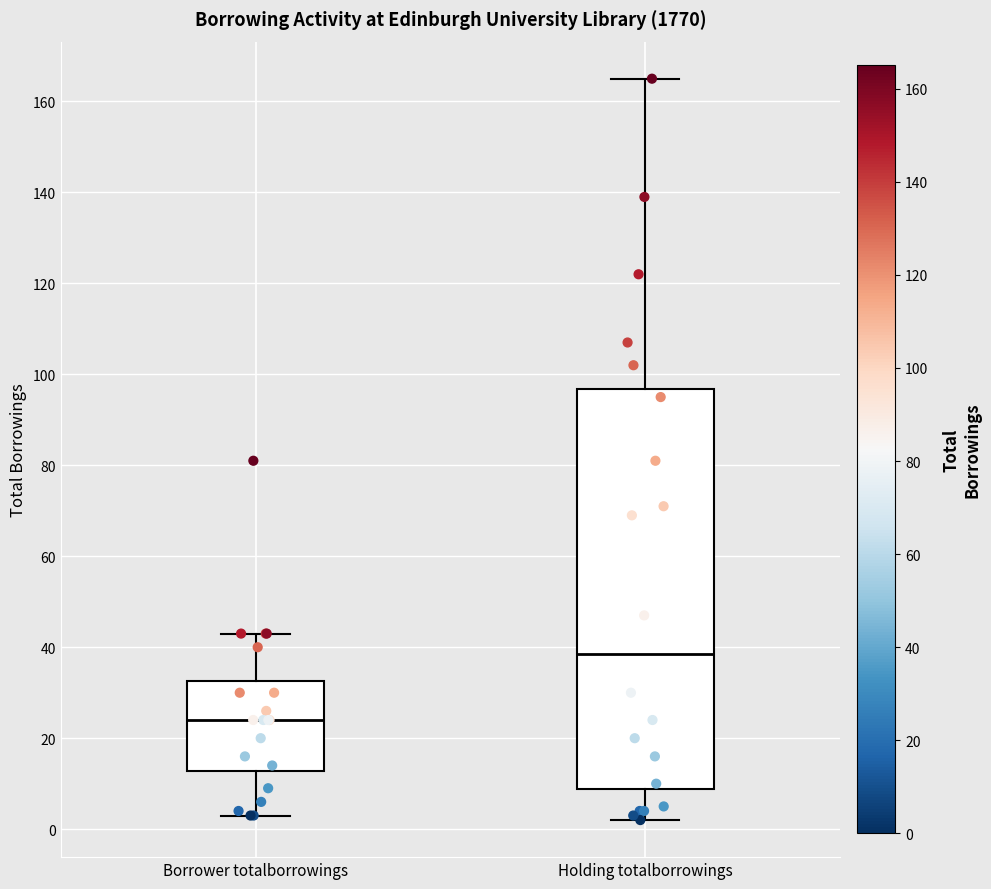

Comparing the boxes themselves (not the whiskers), which one is the tallest?

Holding totalborrowings